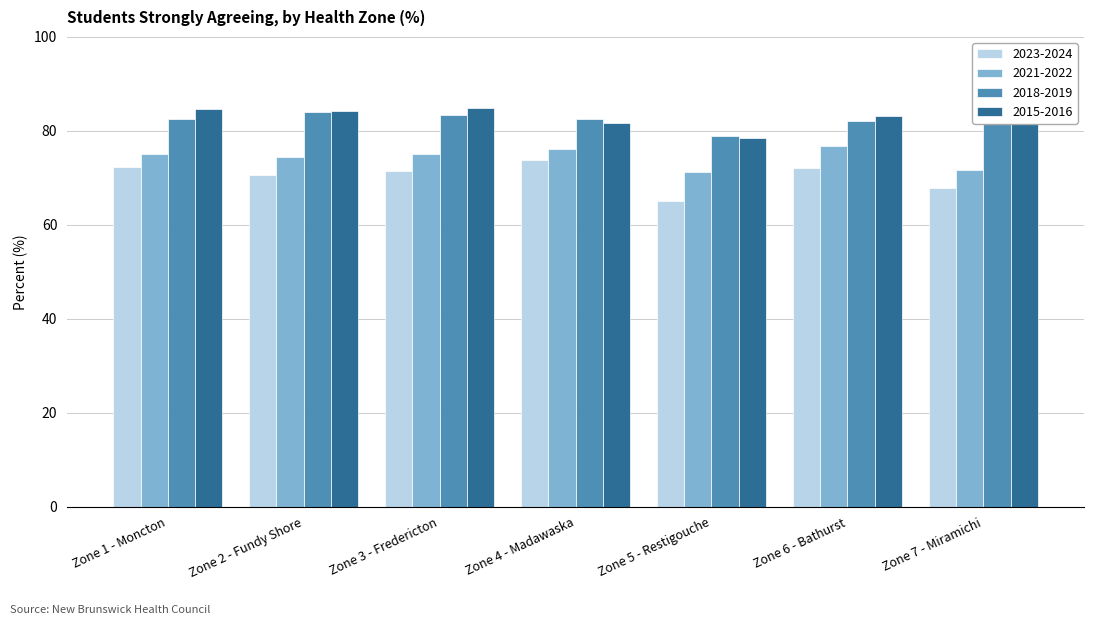

Which series has the widest spread of values?

2023-2024